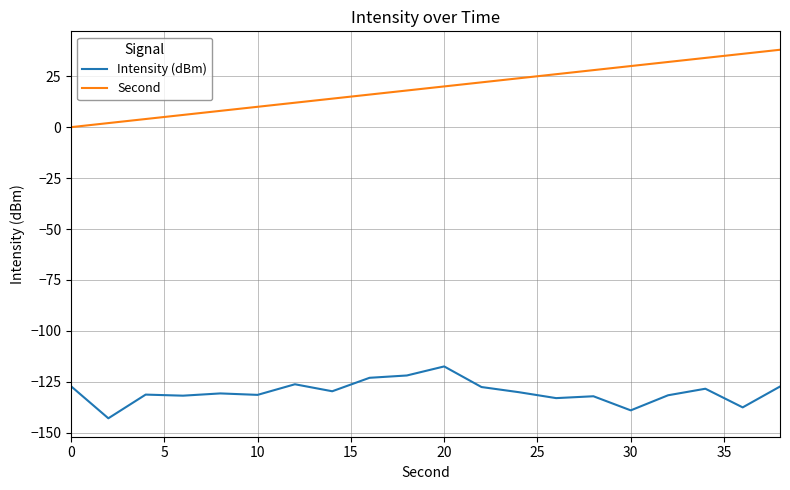

Which series has the widest spread of values?

Second